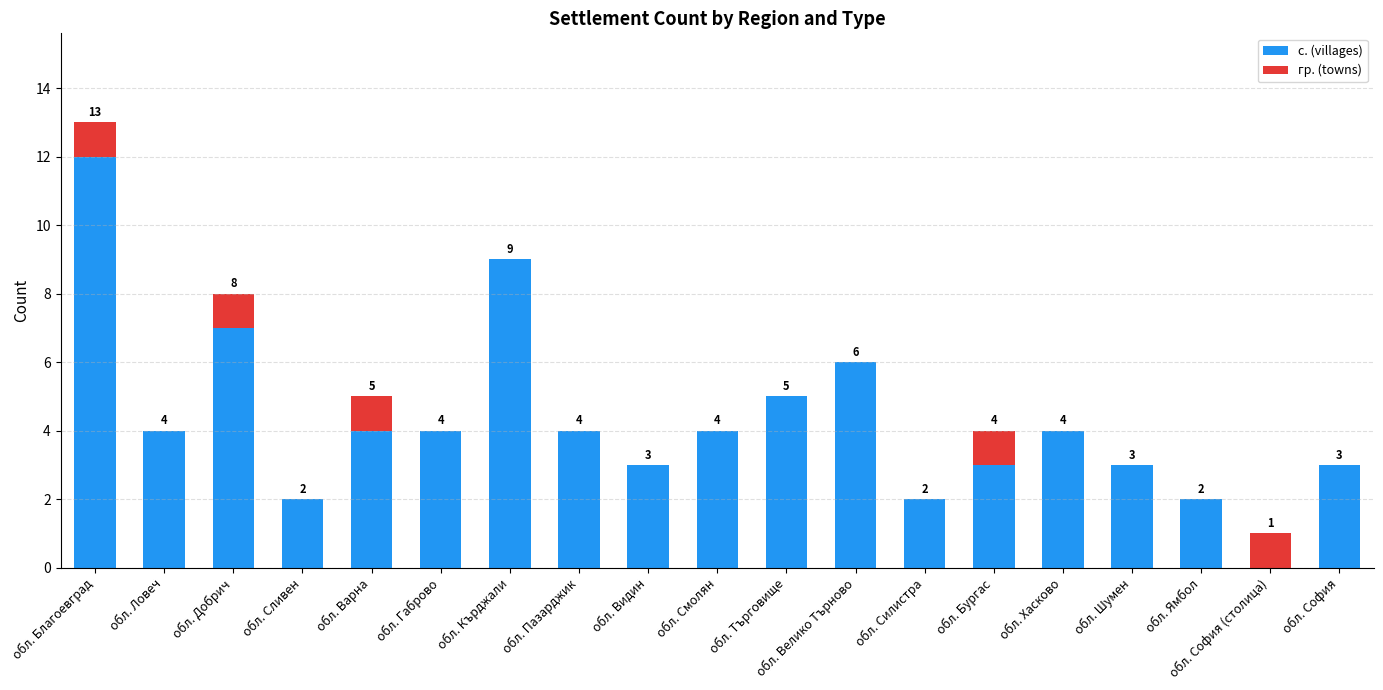

Is it true that с. (villages) equals 3 at обл. Бургас?

True